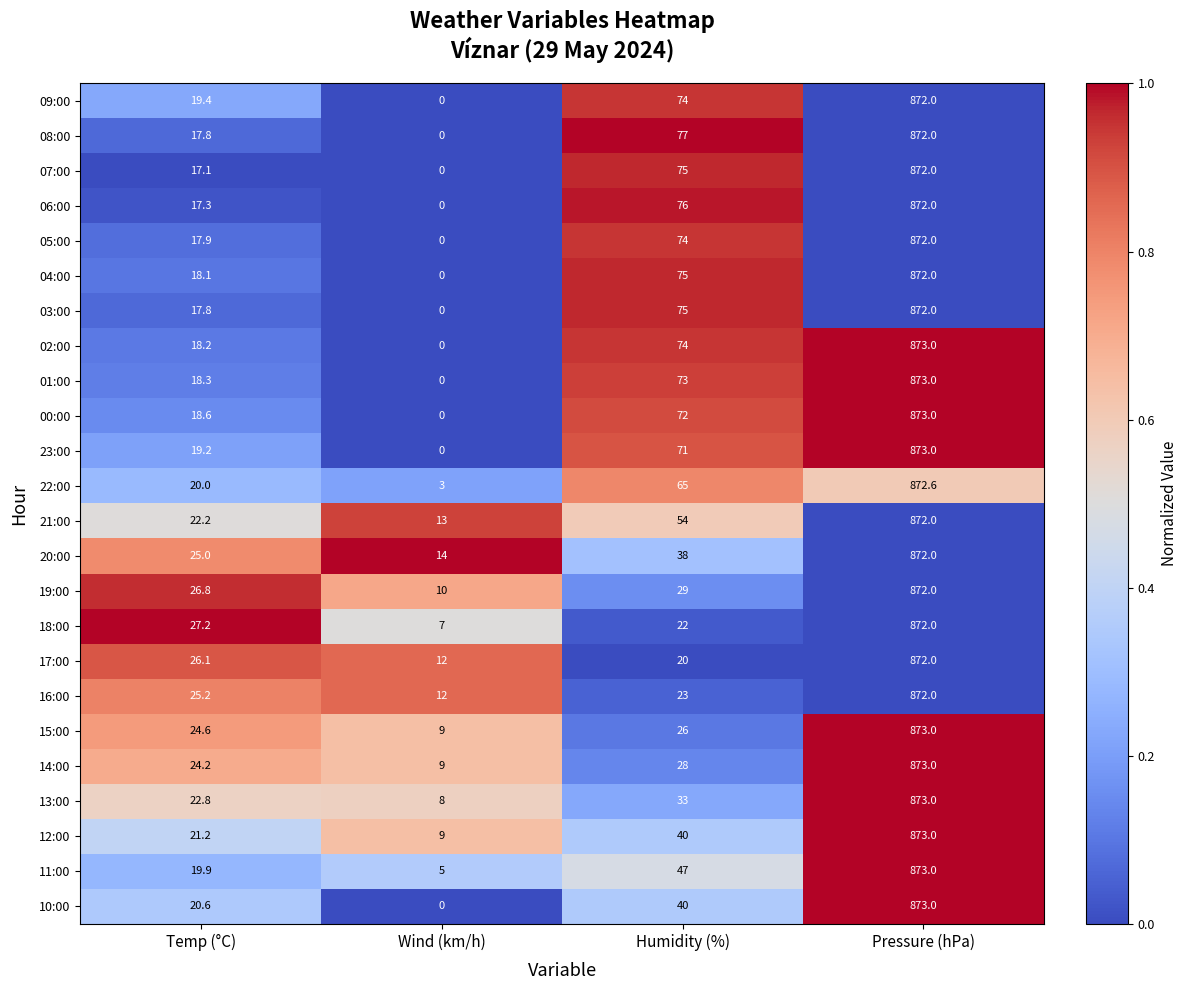

Which label corresponds to the smallest value in the chart?

Wind (km/h)